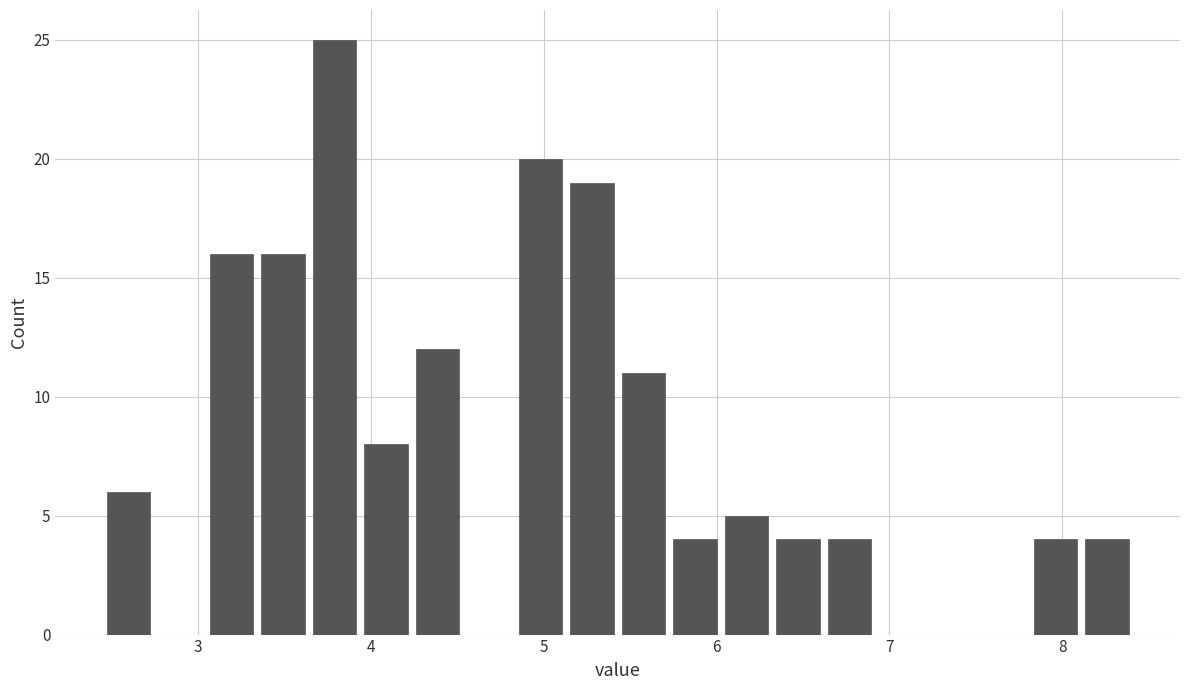

Around what value on the x-axis is the tallest bar? Give the approximate position of its centre, as read against the axis.

3.8